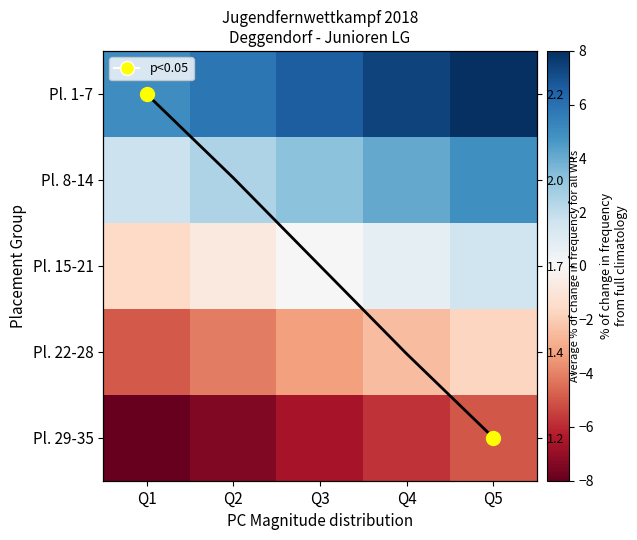

Which has a higher value, Q2 or Q5?

Q5